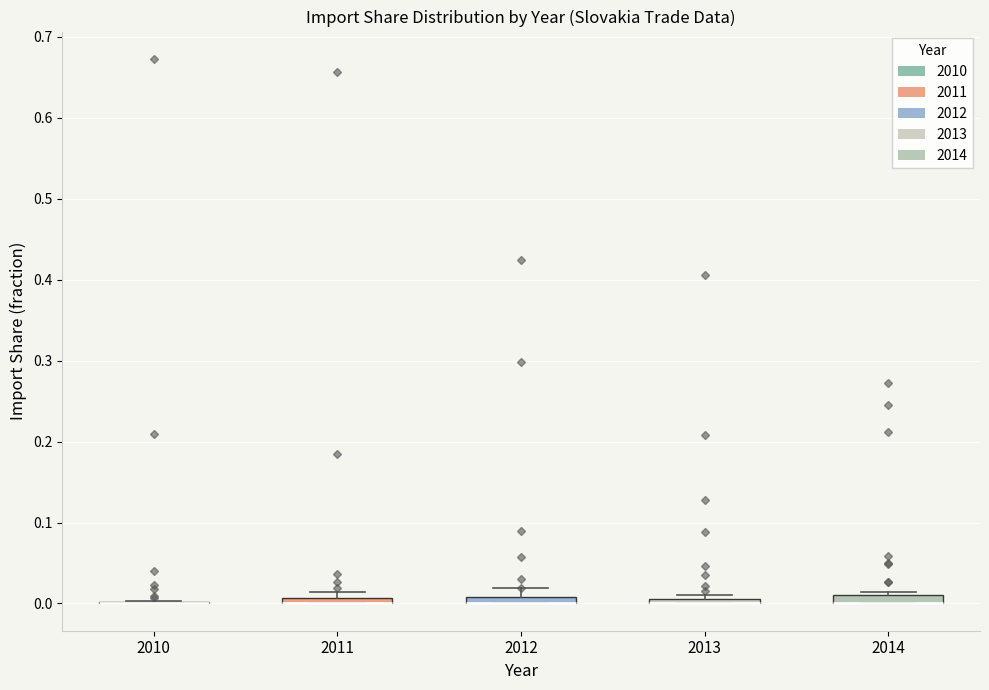

Where is the upper edge of the box at x = 2014 on the y-axis? The values are not printed on the chart, so give them approximately, as read against the axis.

0.01